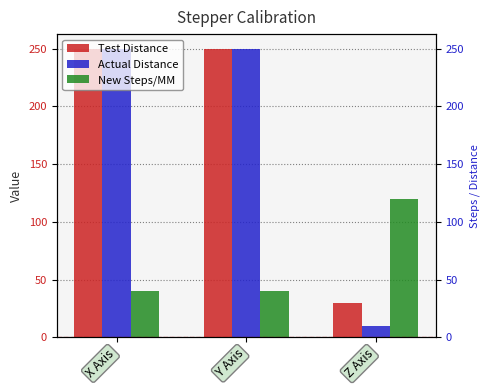

At which category is the sum across all series the highest?

X Axis